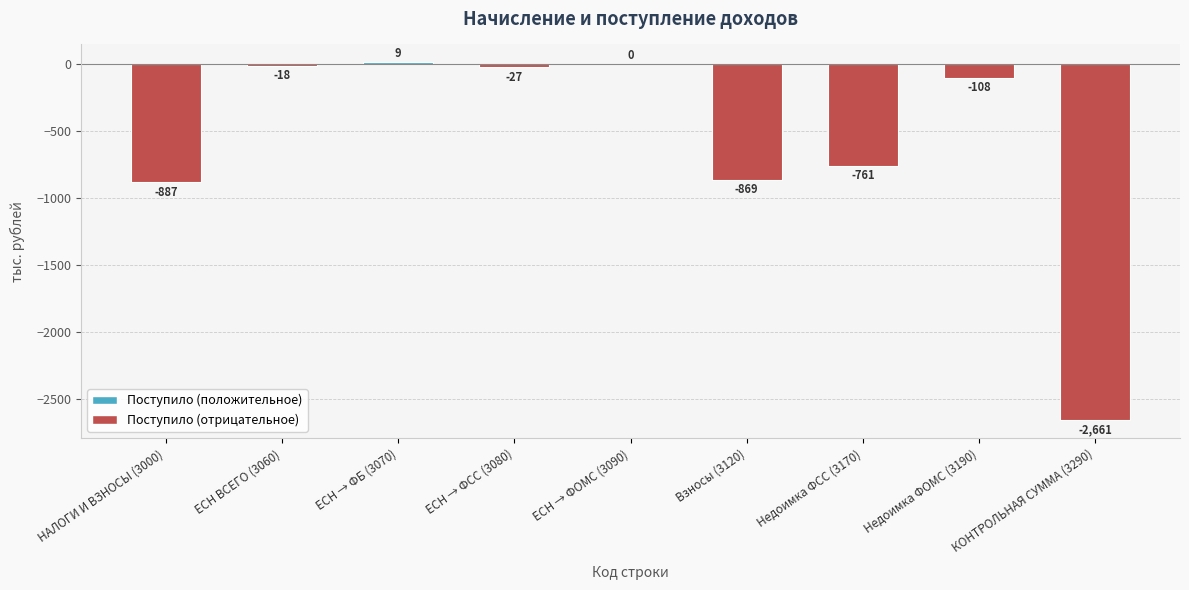

What is the sum of the values at Недоимка ФОМС (3190) and ЕСН → ФСС (3080)?

-135